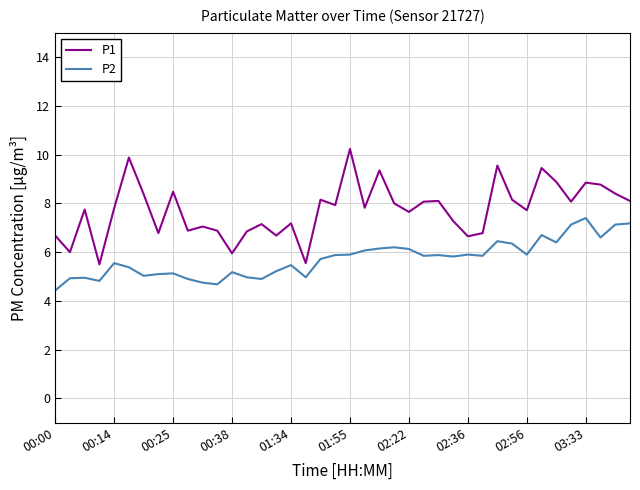

What are all the series names shown in the legend?

P1, P2